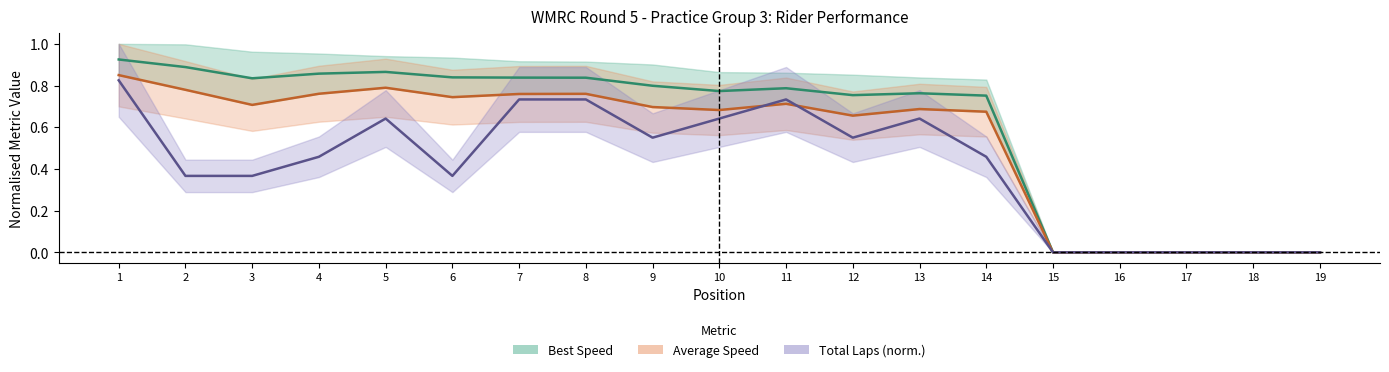

List the series in order of their overall mean, lowest first.

Total Laps (norm.), Average Speed, Best Speed